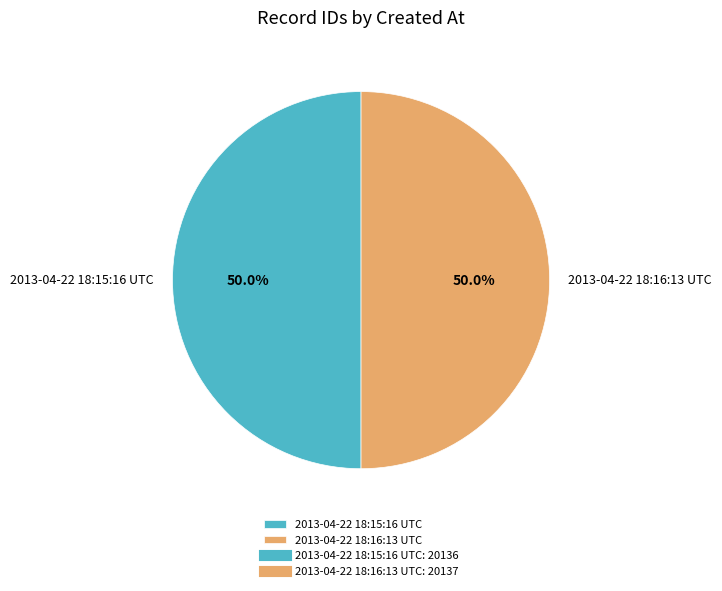

What is the ratio of the value at 2013-04-22 18:15:16 UTC to the value at 2013-04-22 18:16:13 UTC?

1.0